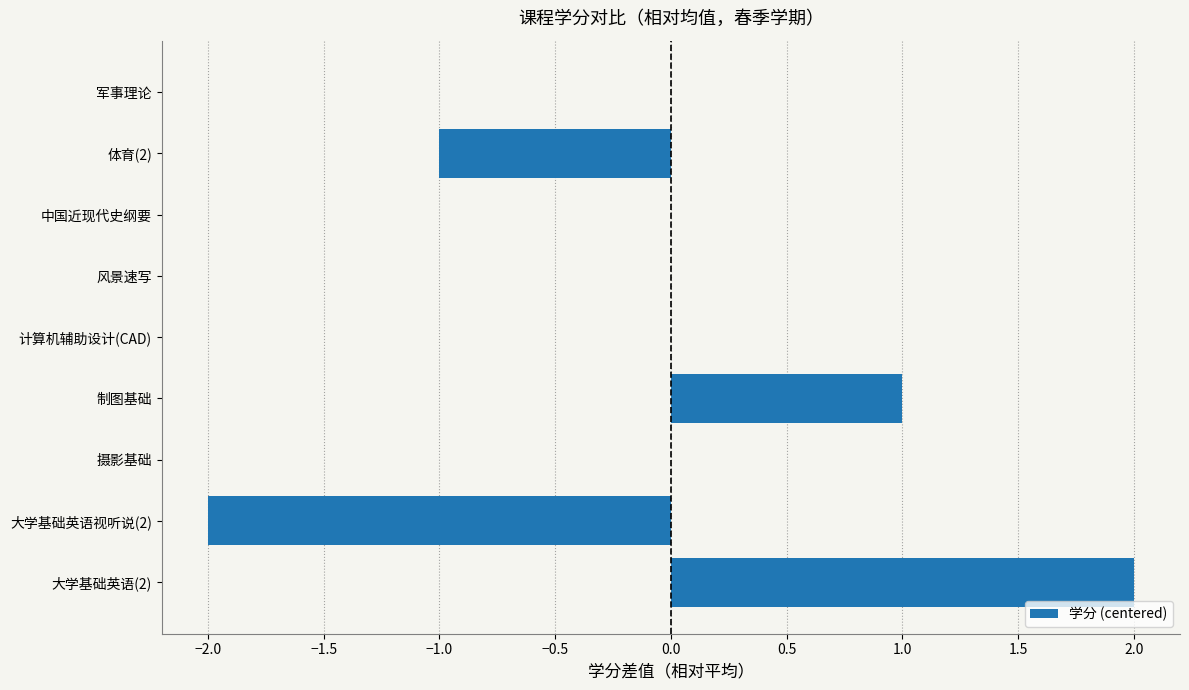

Is it true that the value at 军事理论 is 3?

False